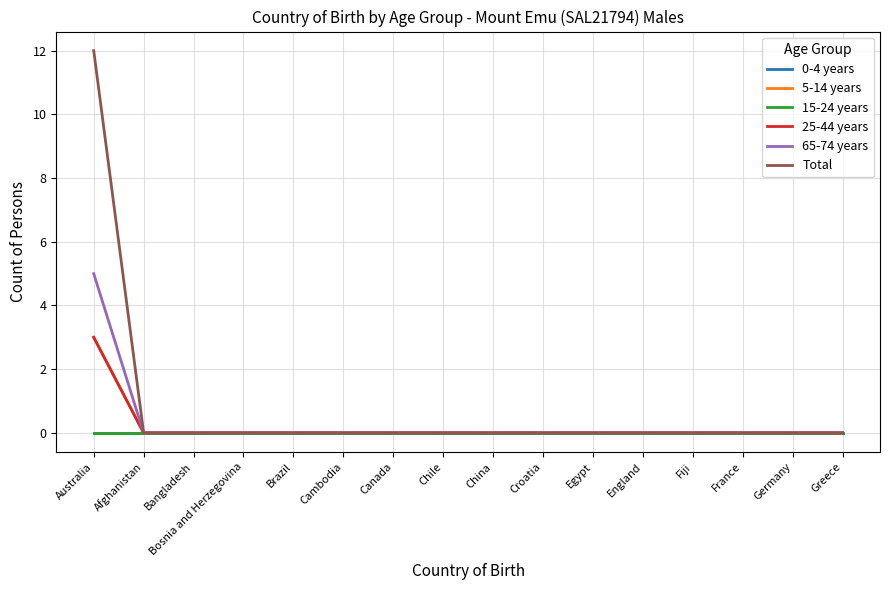

How many lines are shown in the chart?

6